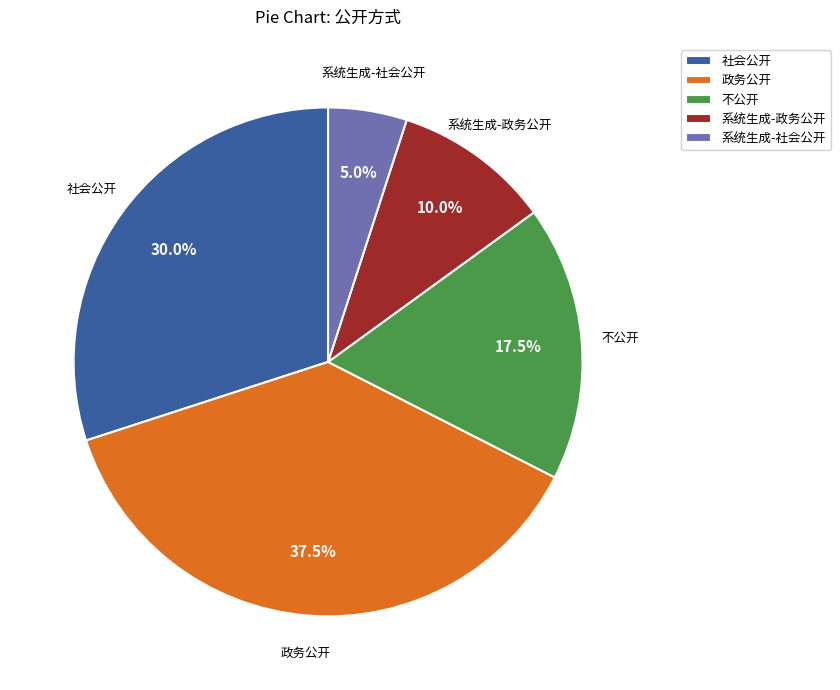

Rank the categories by value from lowest to highest.

系统生成-社会公开, 系统生成-政务公开, 不公开, 社会公开, 政务公开